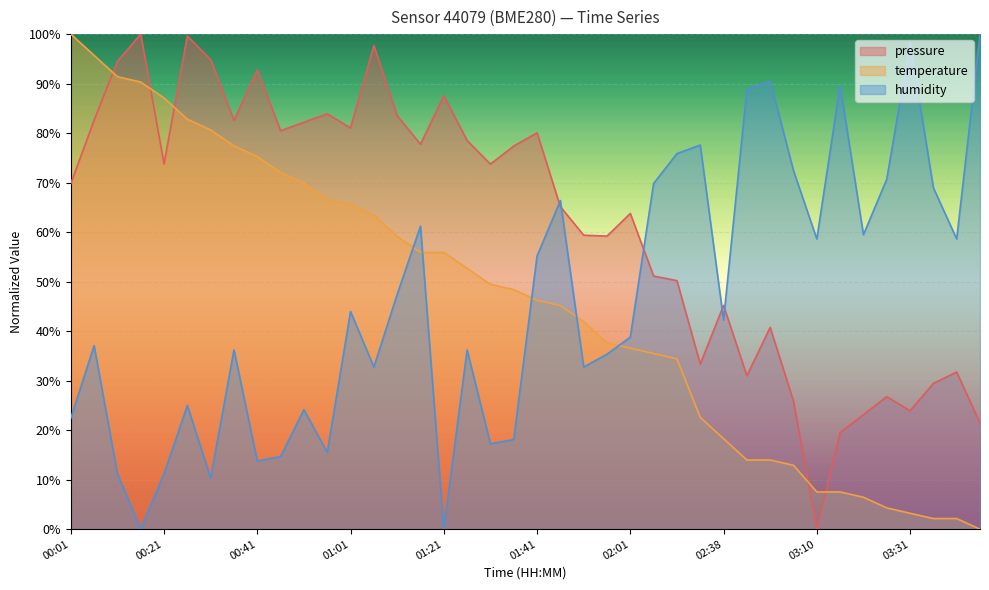

How many lines are shown in the chart?

3